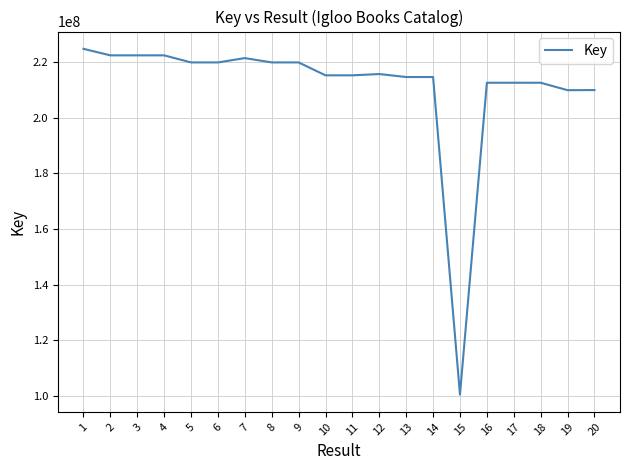

What is the difference between the maximum and minimum values?

124435329